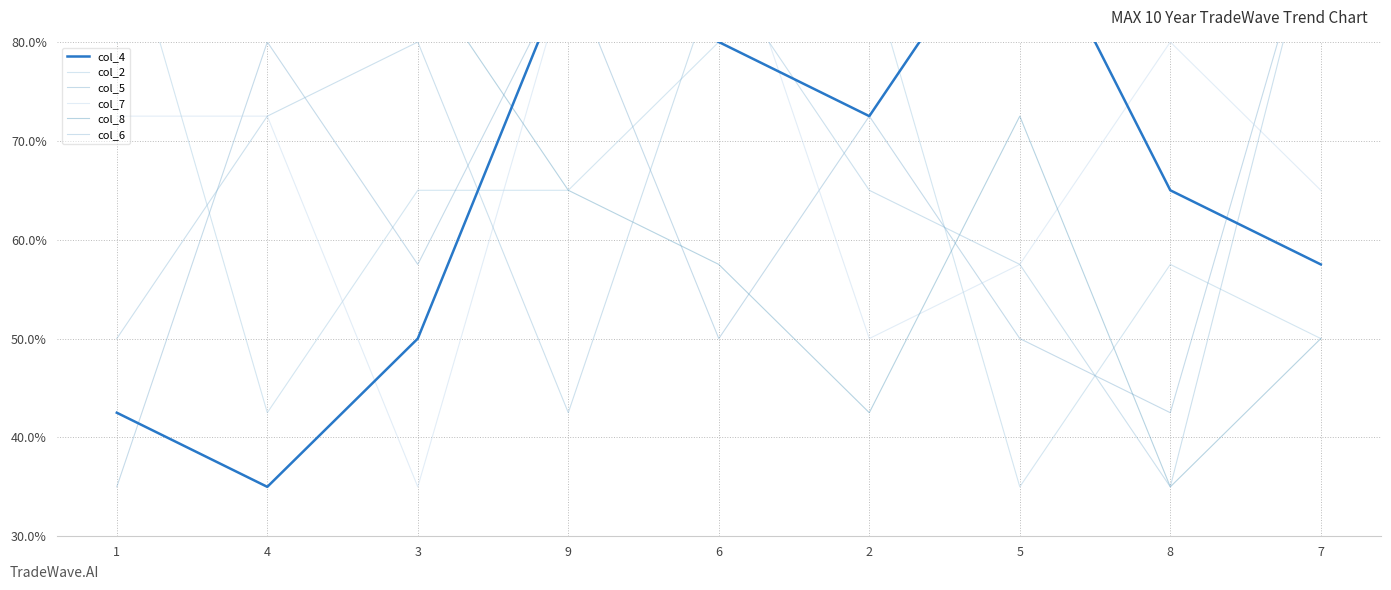

What is the greatest value displayed?

0.9